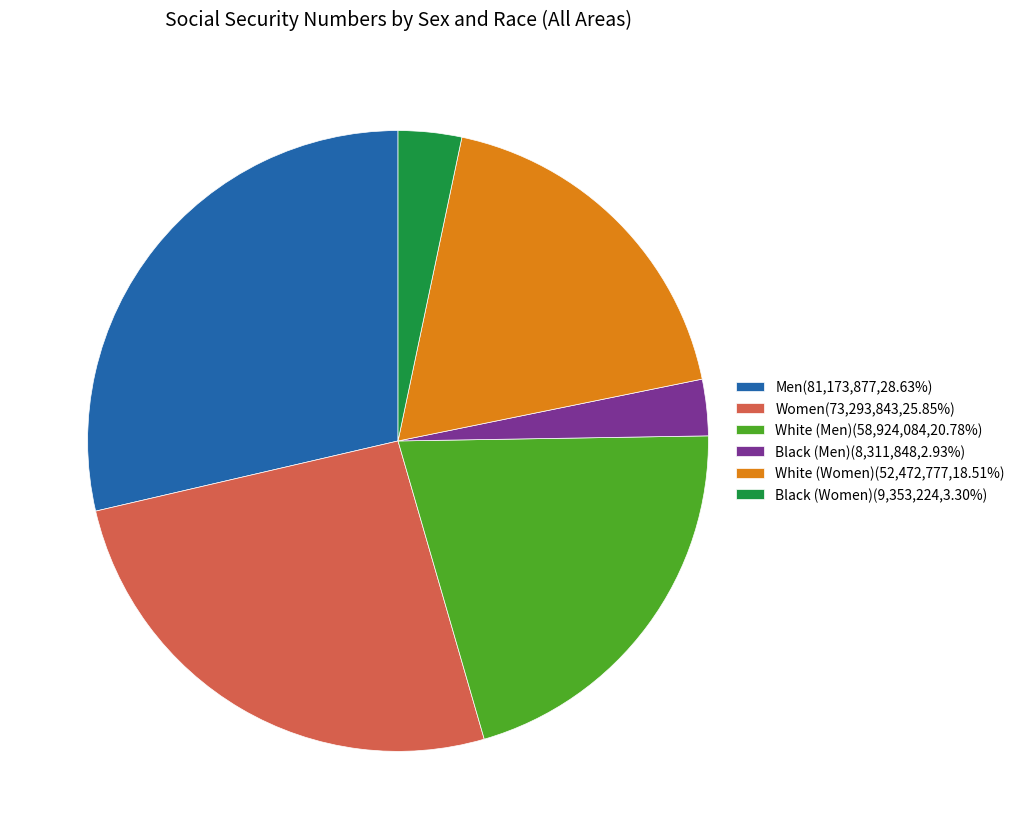

Is there a majority slice in this chart?

No